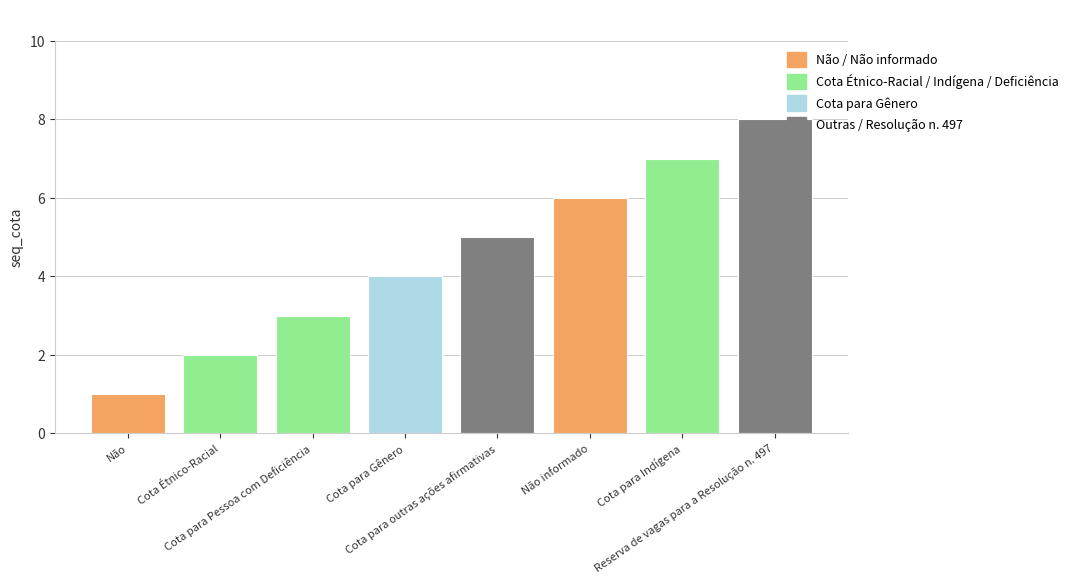

Does the chart contain any negative values?

No